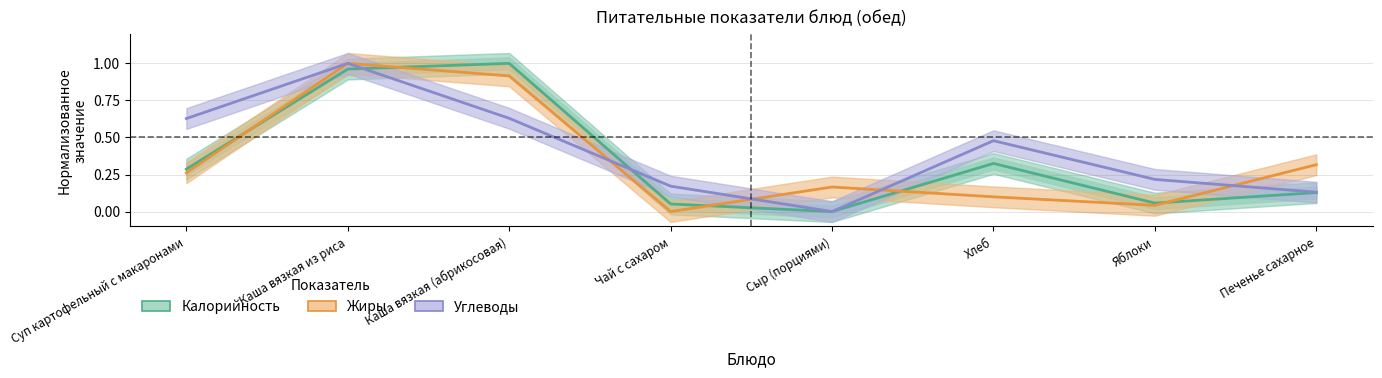

Is it true that Углеводы equals 1.1 at Каша вязкая (абрикосовая)?

False